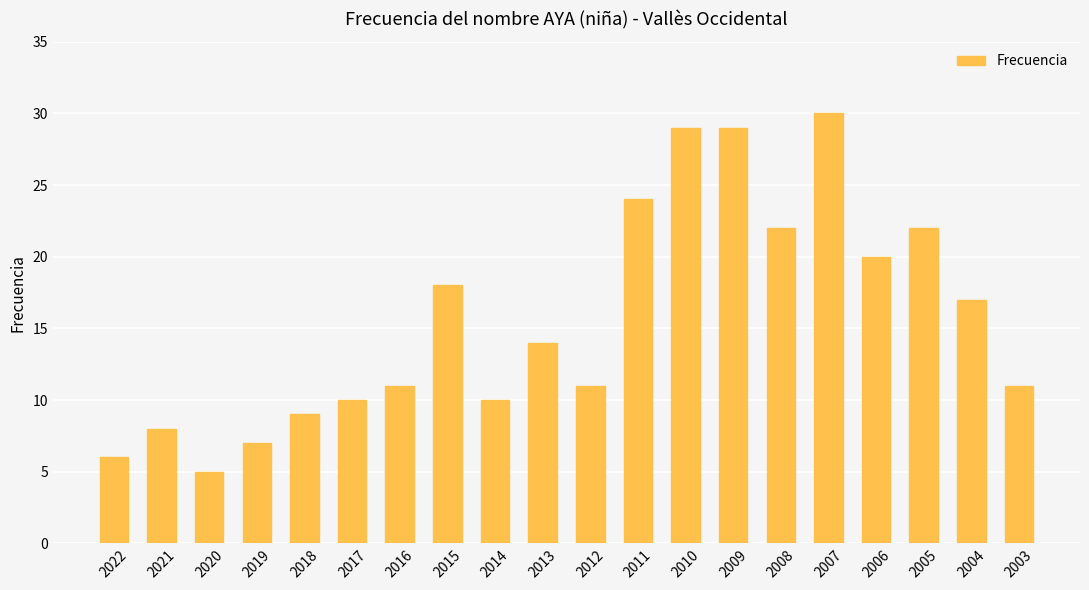

What is the value of the 3rd bar from the left?

5